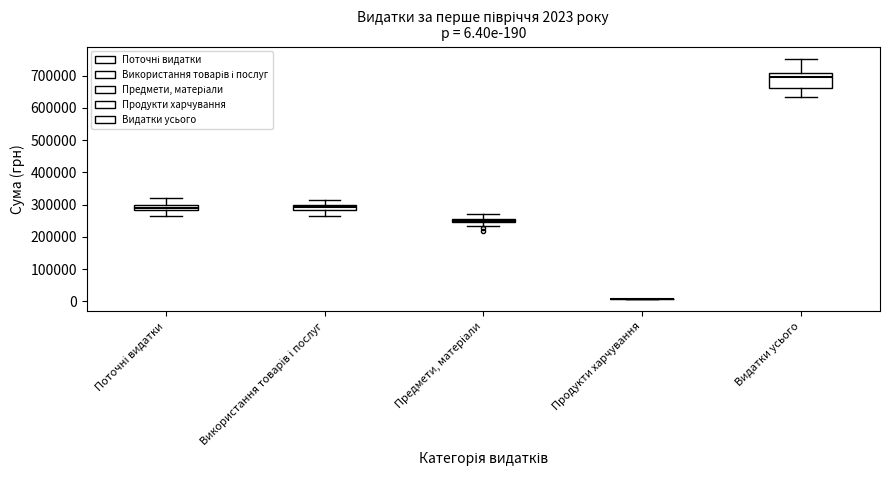

Which box is the tallest, from its lower edge to its upper edge?

Видатки усього